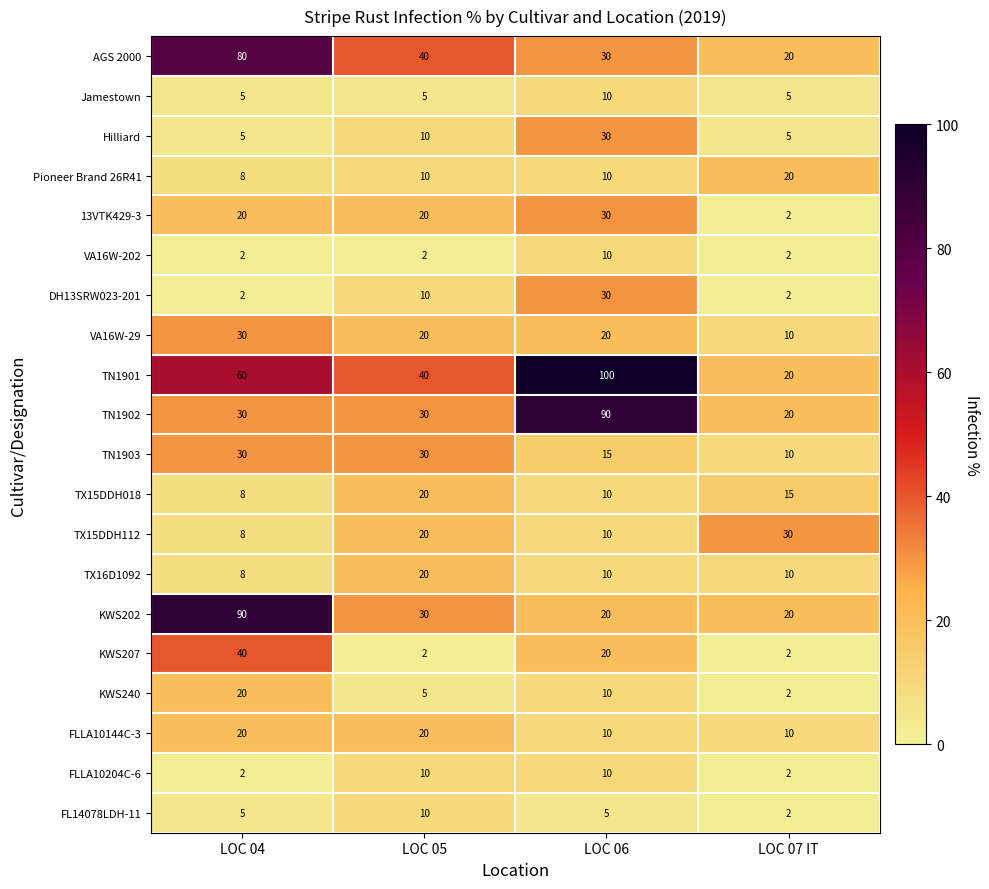

How many distinct data groups are displayed?

20